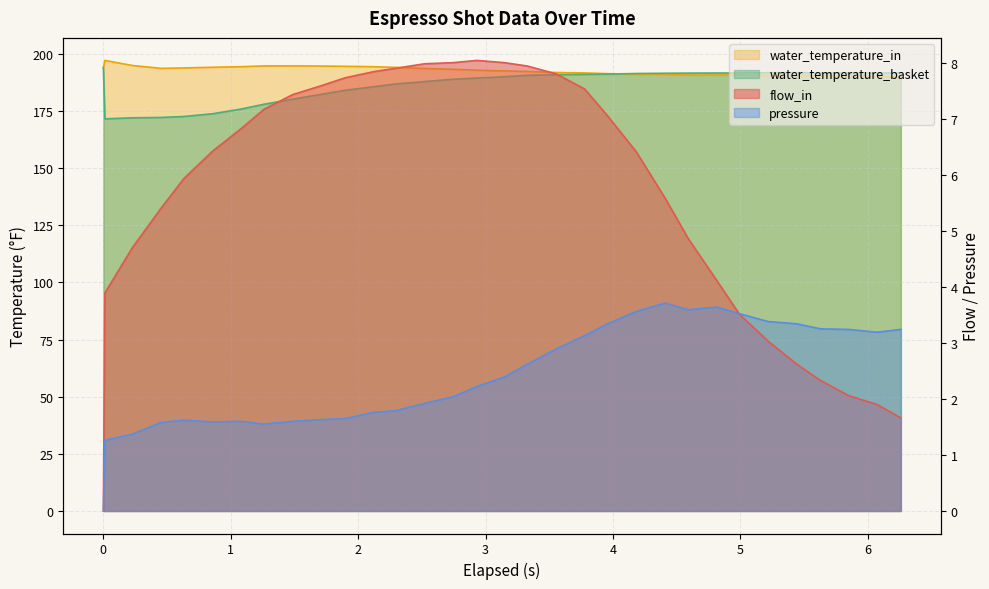

True or false: water_temperature_basket and flow_in cross at least once.

False